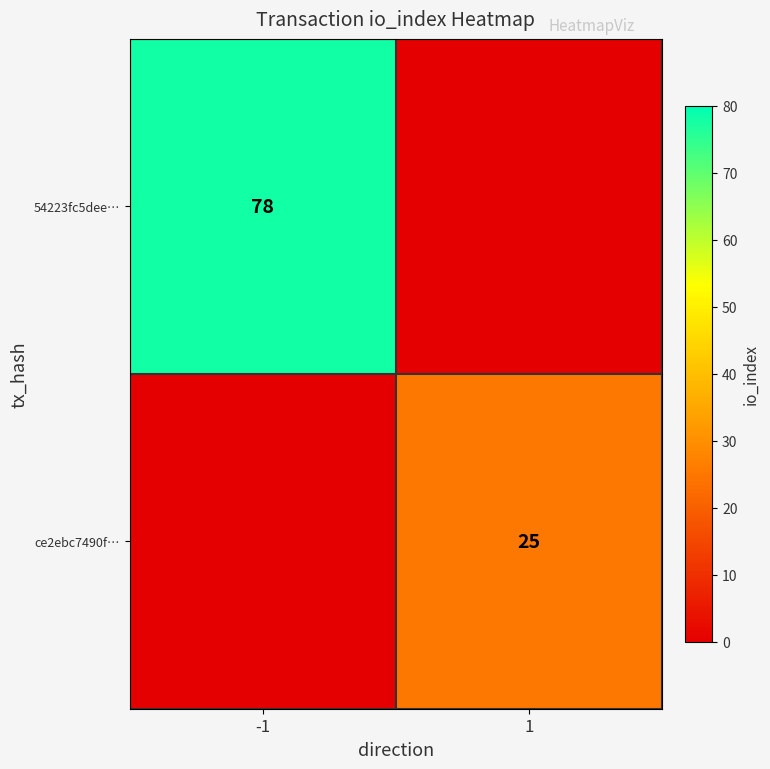

The ce2ebc7490f… series shows 25 at 1. True or false?

True